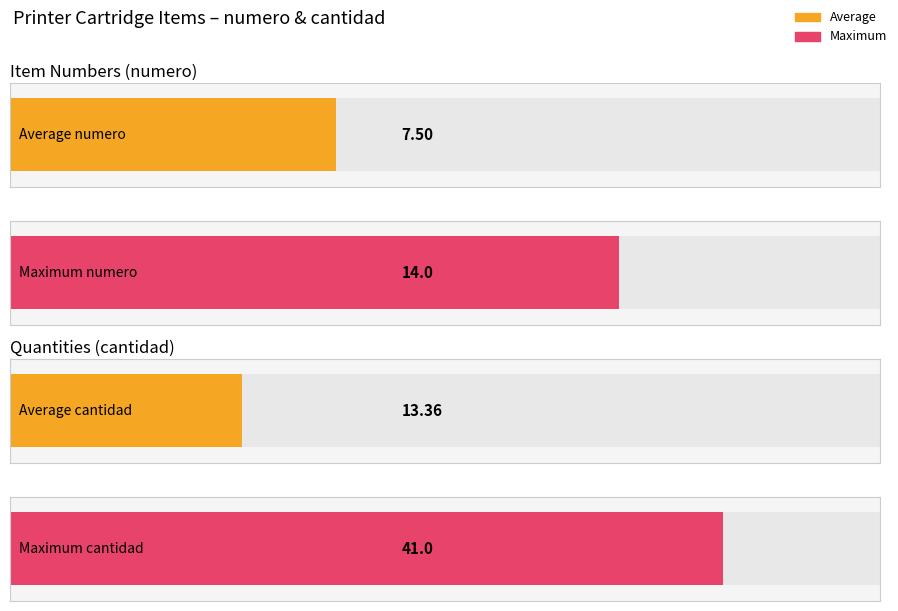

What value does the numero series have at 13, to the nearest 10?

10